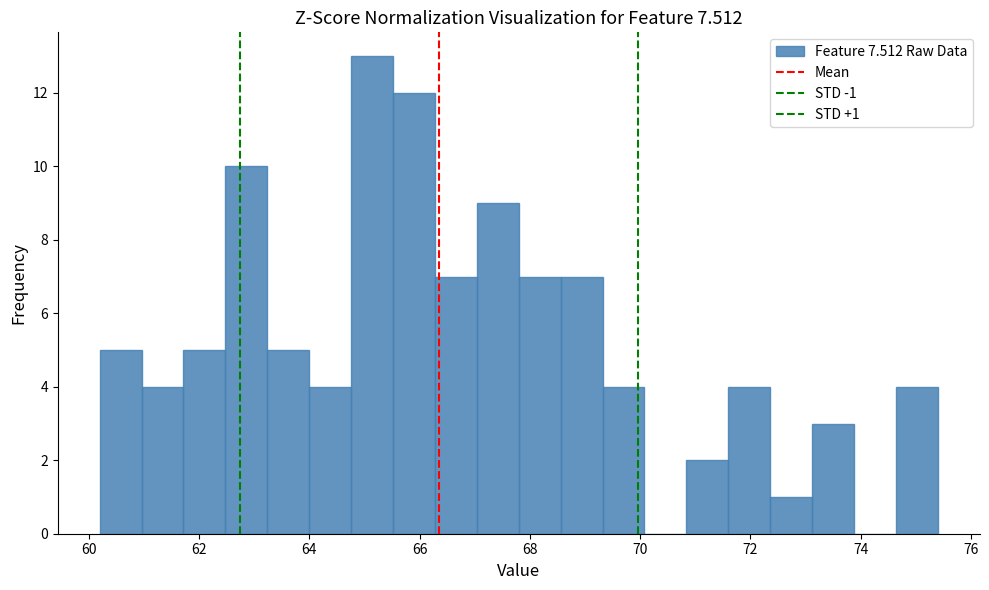

Read against the x-axis, roughly where is the centre of the tallest bar?

65.2